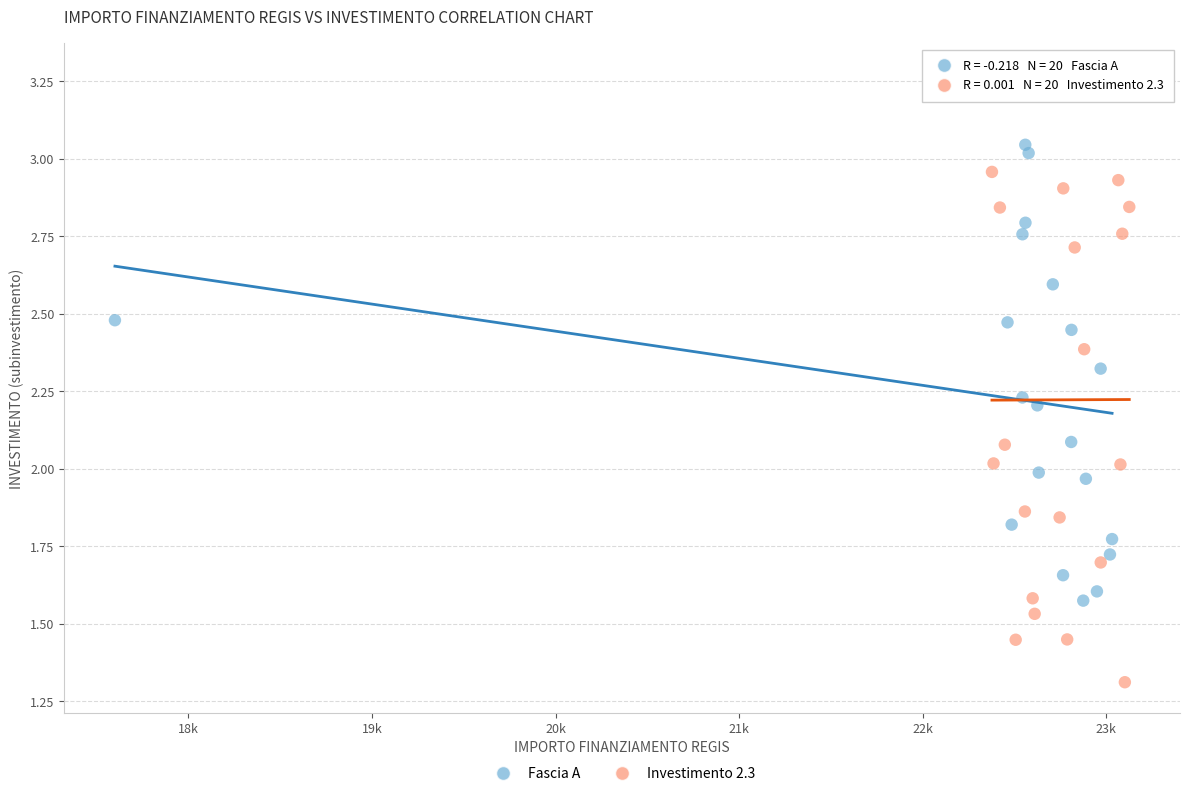

Which series contains the lowest Y value?

Investimento 2.3